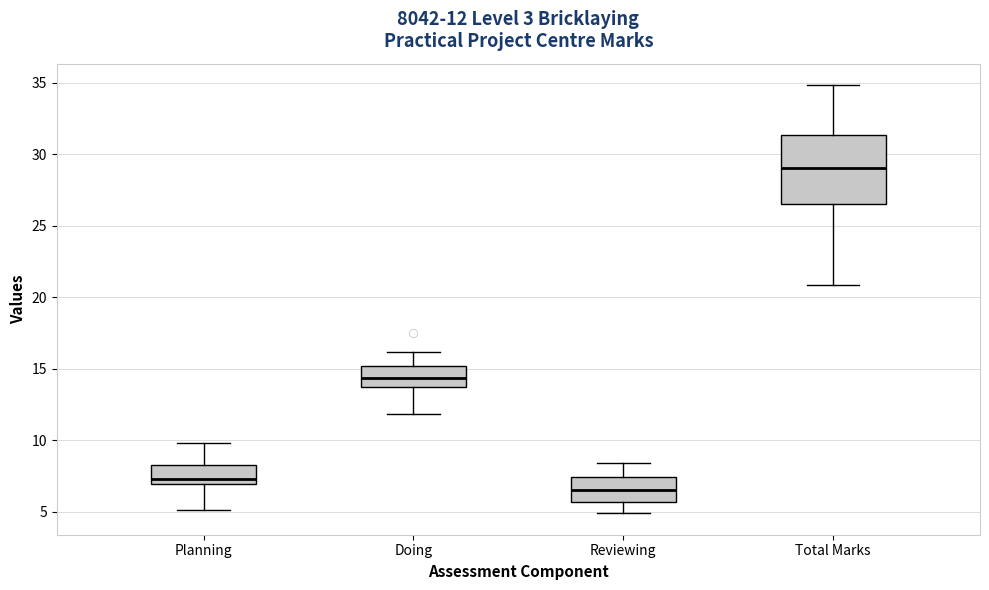

Which box's median line is the highest?

Total Marks